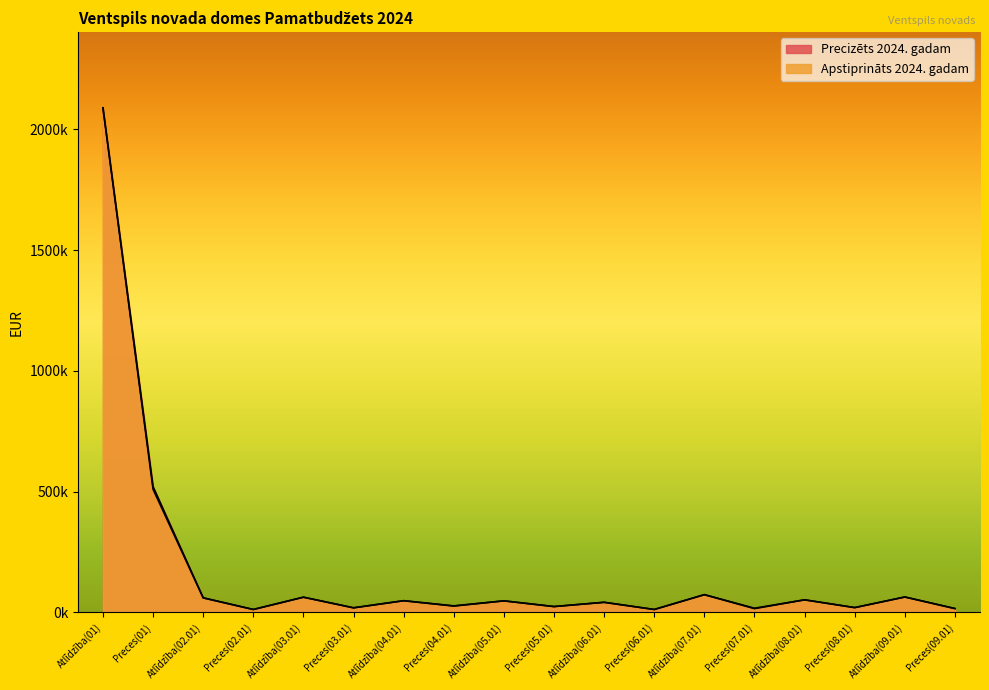

Rank the series by their average value, from lowest to highest.

Apstiprināts 2024. gadam, Precizēts 2024. gadam